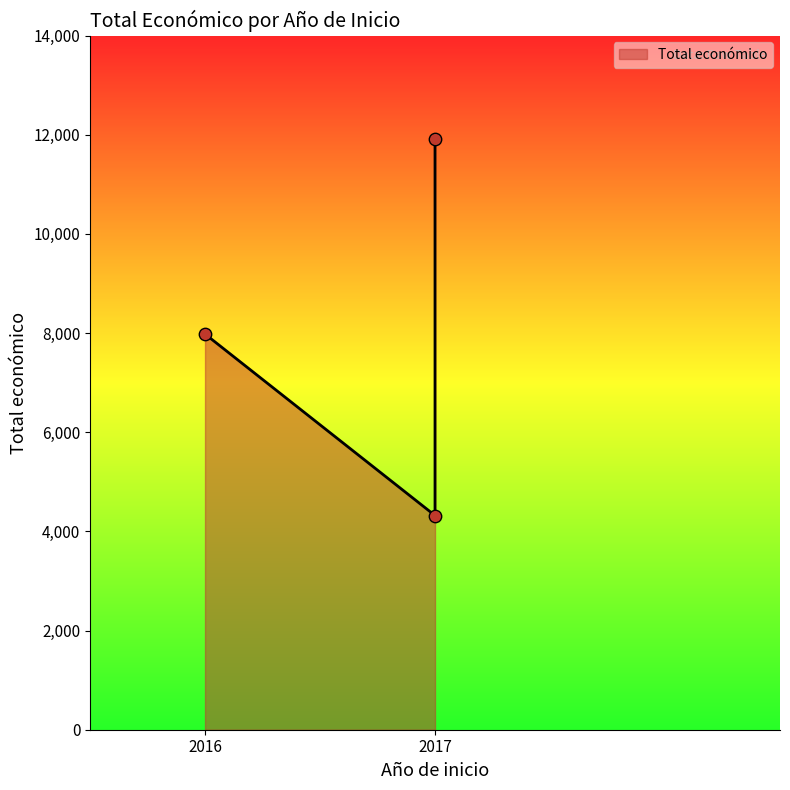

Which has a higher value, 2017 or 2016?

2016